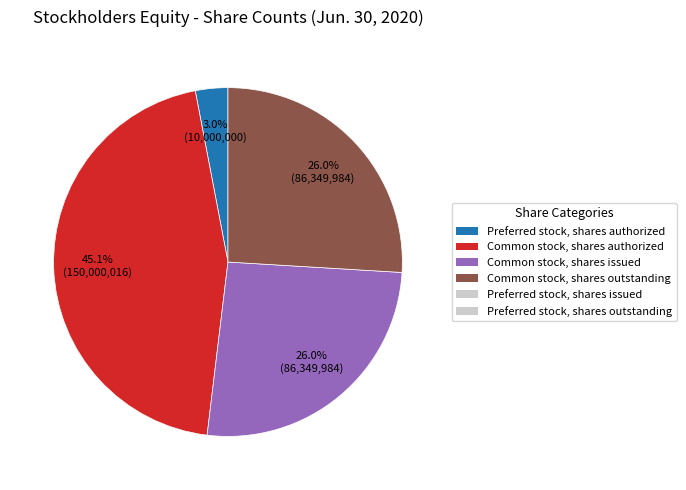

Does any single category account for the majority?

No